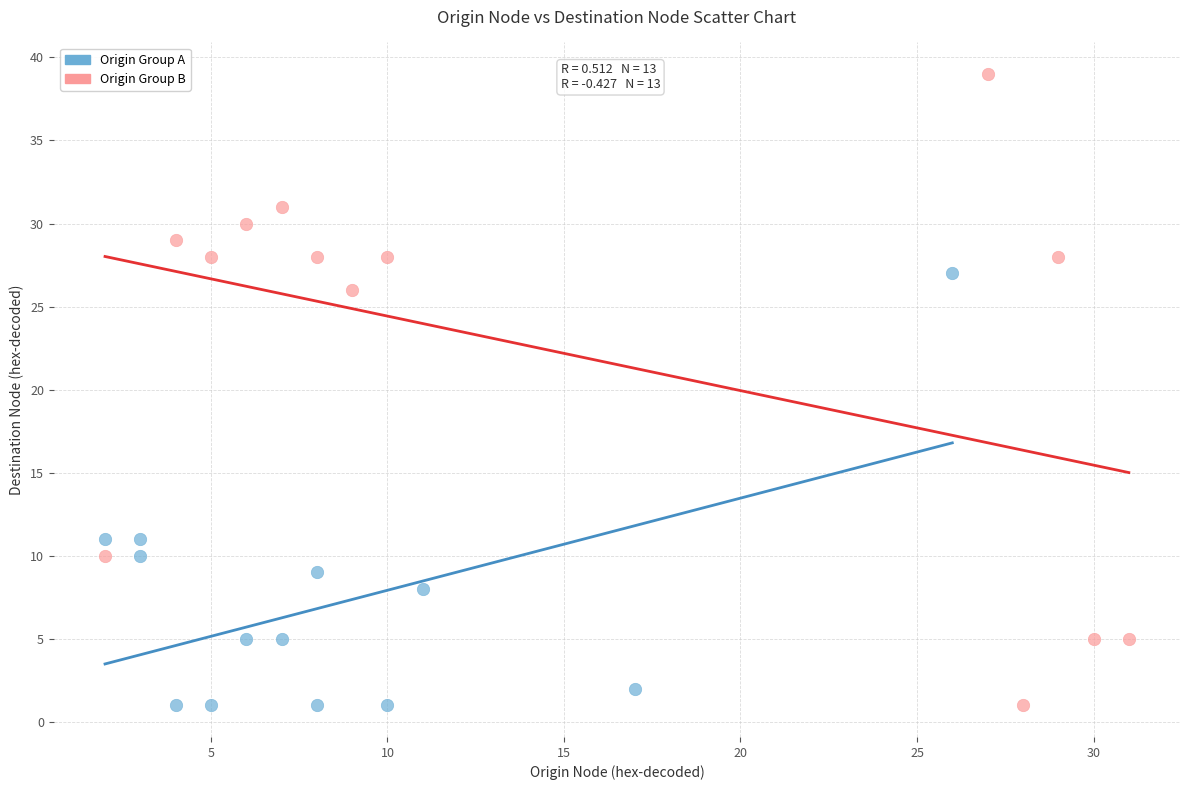

Which series has the largest Y range (max minus min)?

Origin Group B